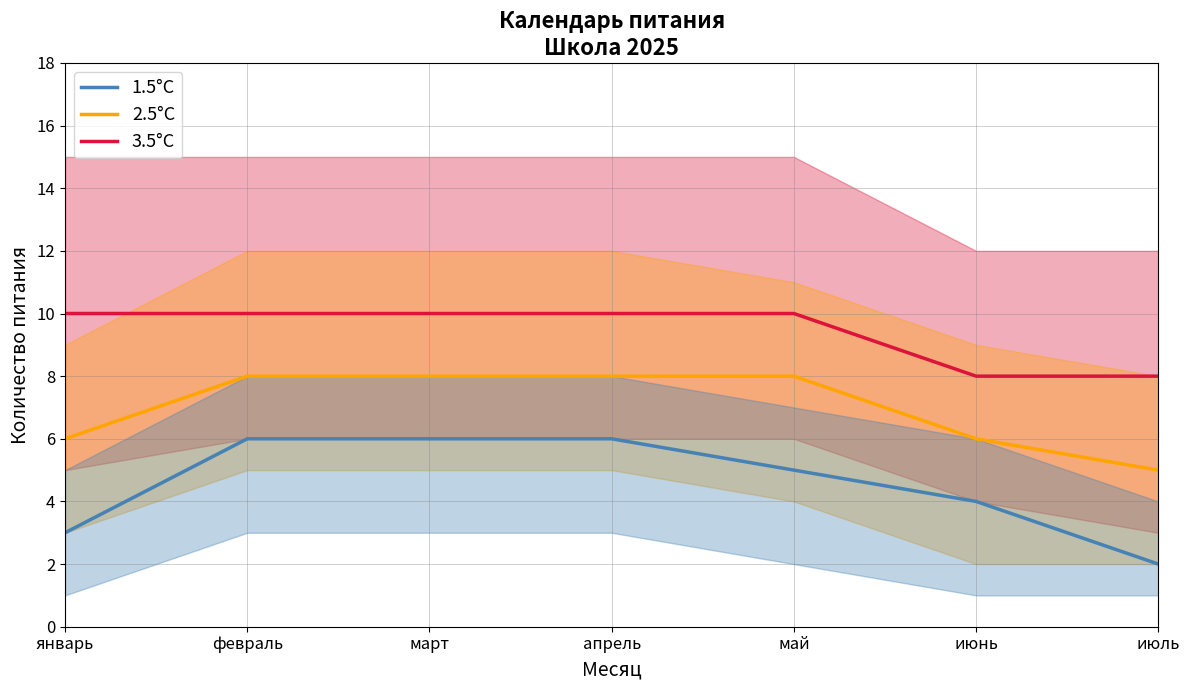

At which category is the sum across all series the highest?

февраль